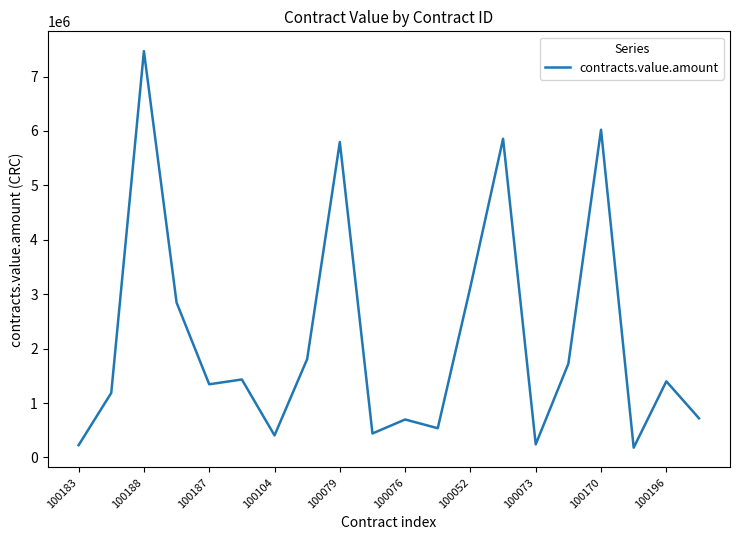

What is the smallest value displayed?

180000.0